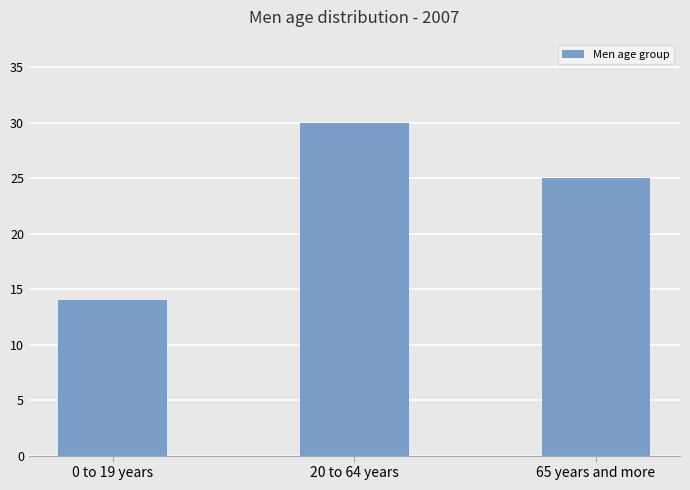

What is the value of the 1st bar from the left?

14